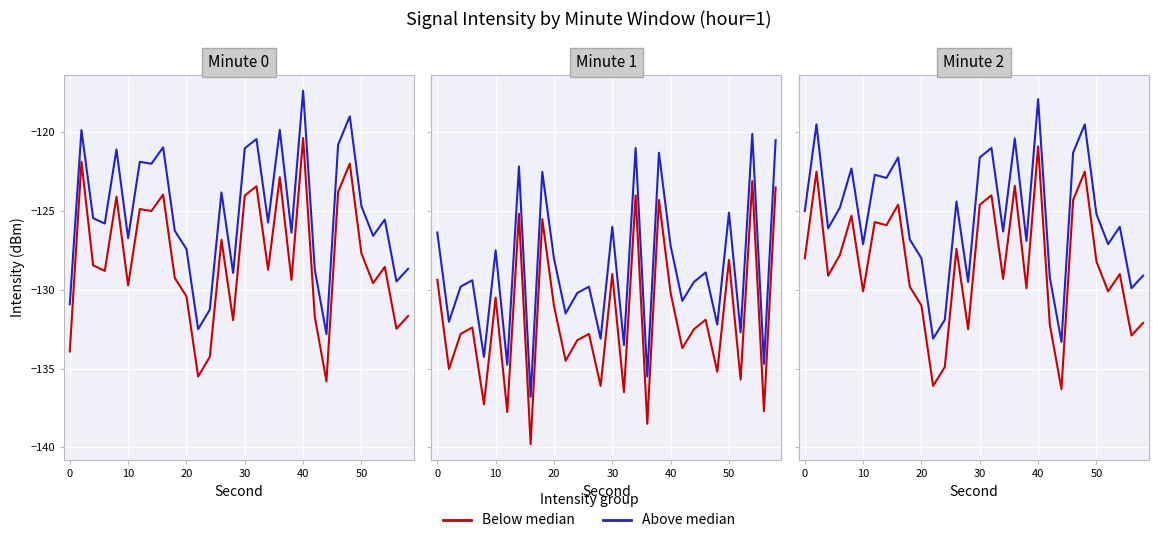

The value of Below median at 14 is -218.1. True or false?

False